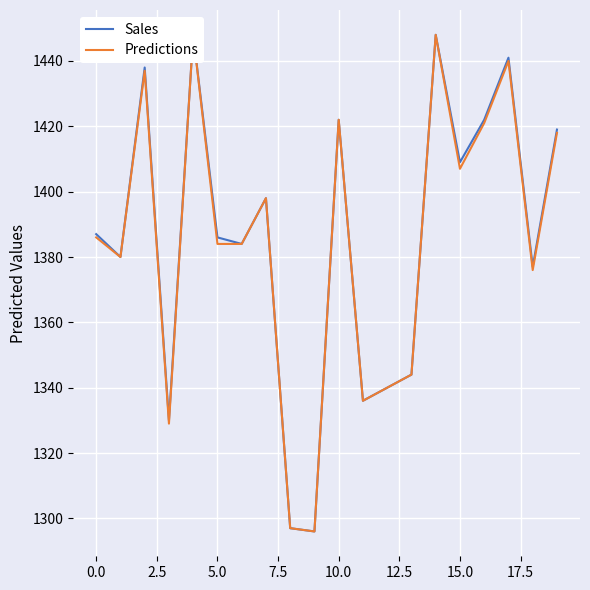

True or false: Predictions and Sales intersect in this chart.

False